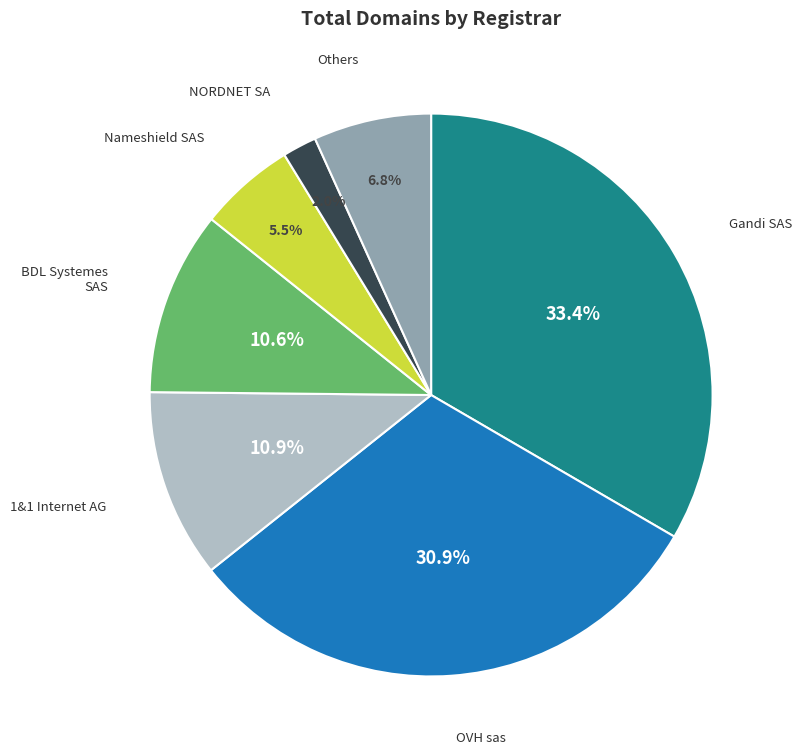

How many segments does this pie chart have?

7